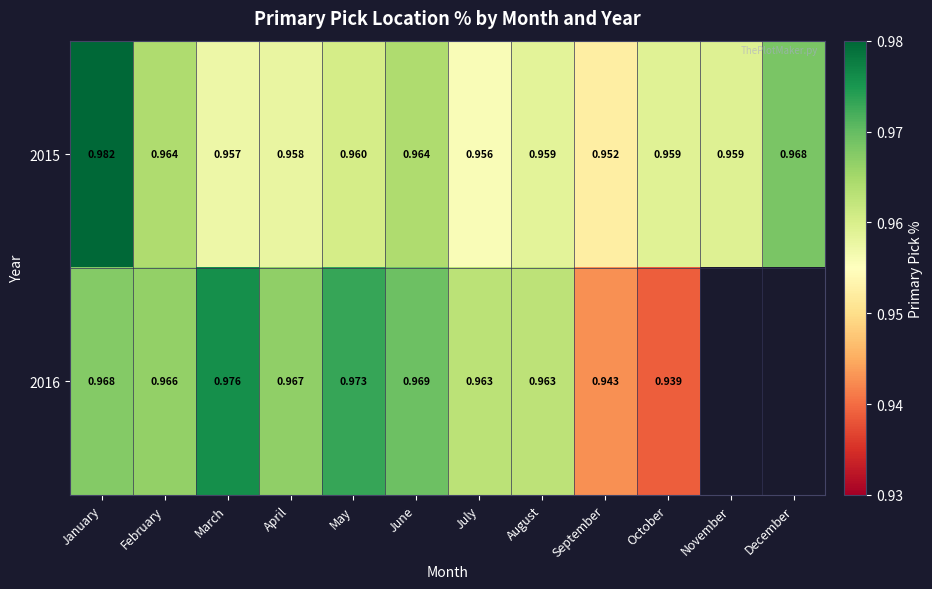

Between January and April, which series saw the biggest shift?

2015